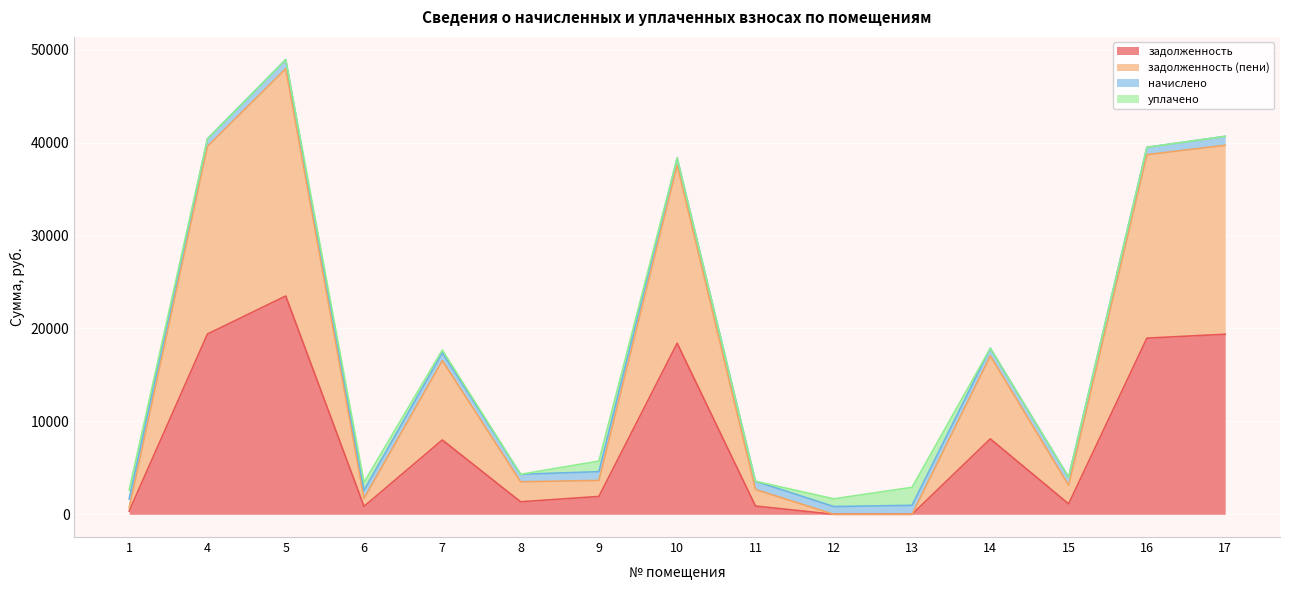

The задолженность (пени) series shows 1804.3 at 9. True or false?

False